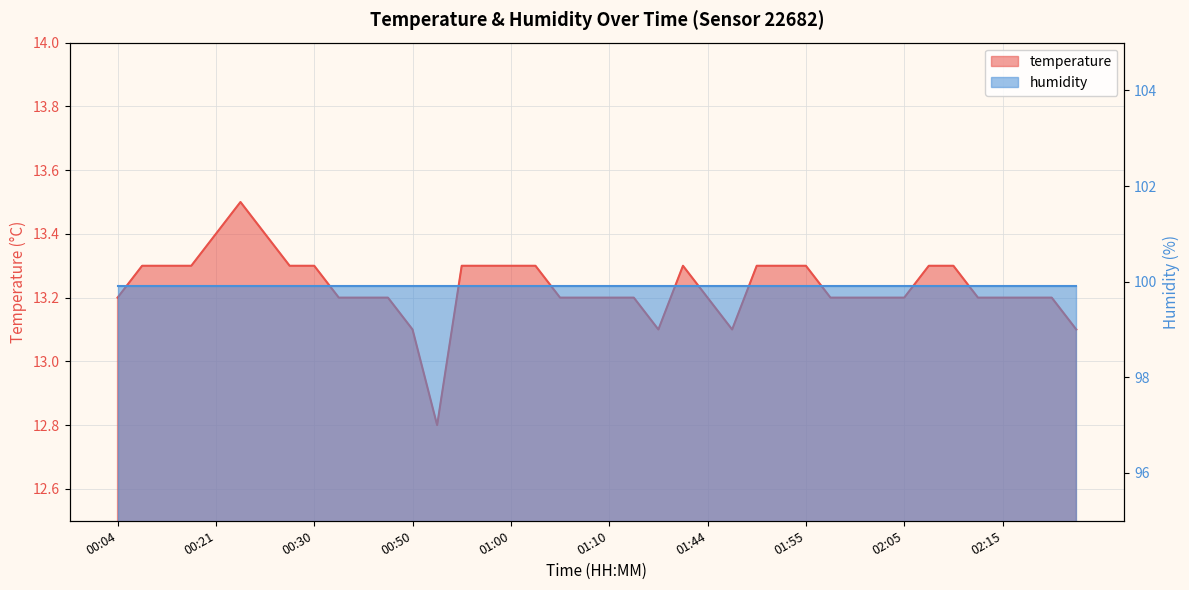

Count the number of values greater than 13.

39